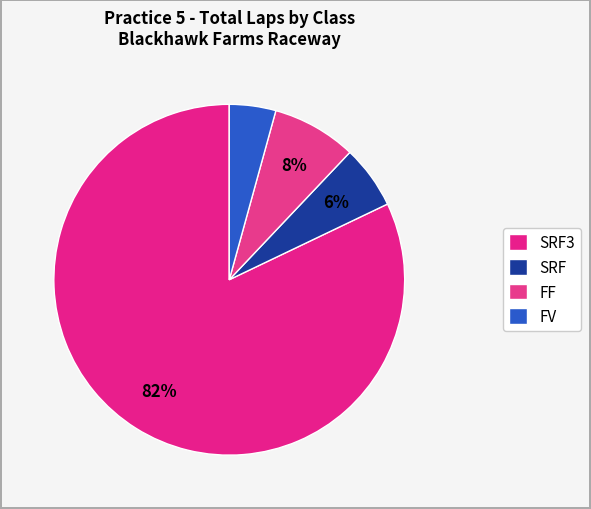

Count the number of slices in the pie.

4